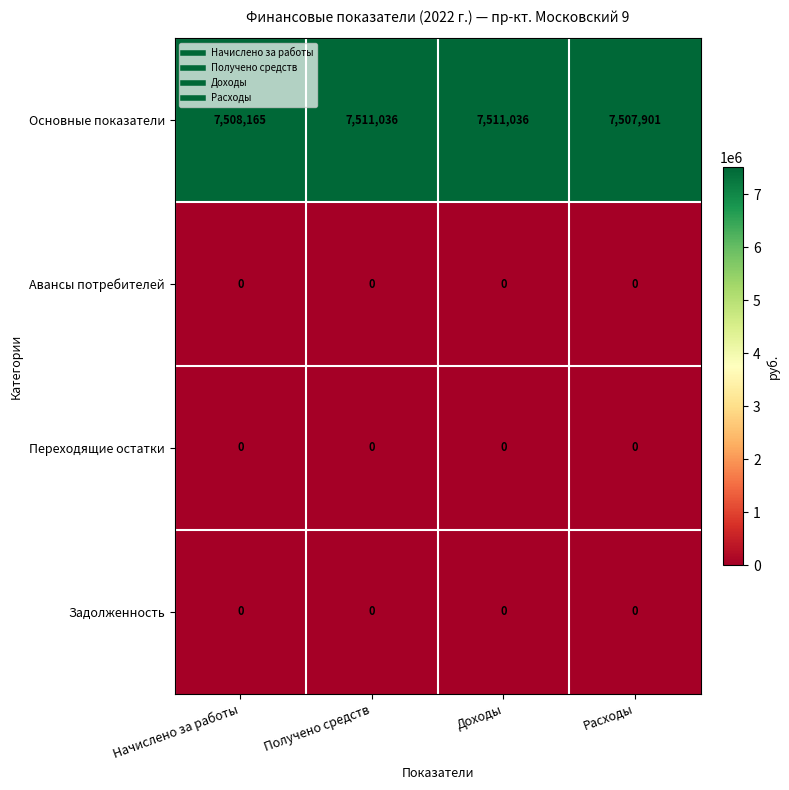

What is the difference between the highest and lowest values at Доходы?

7511036